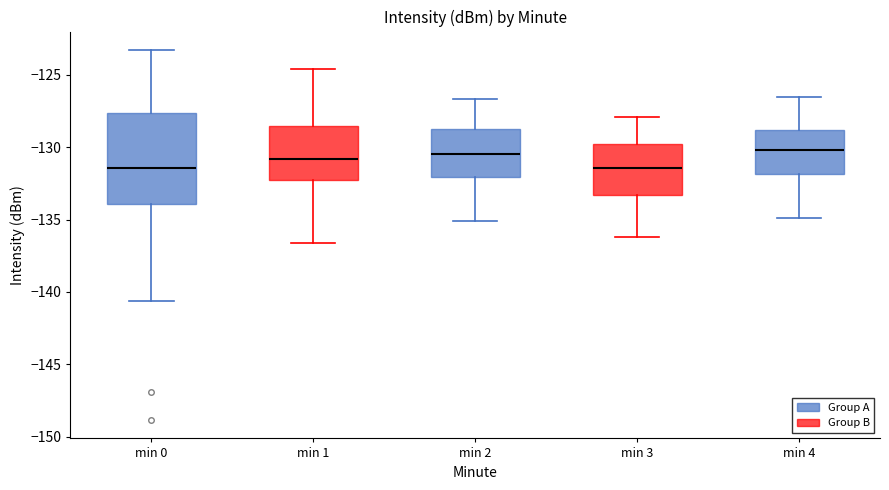

Which box is the tallest, from its lower edge to its upper edge?

min 0